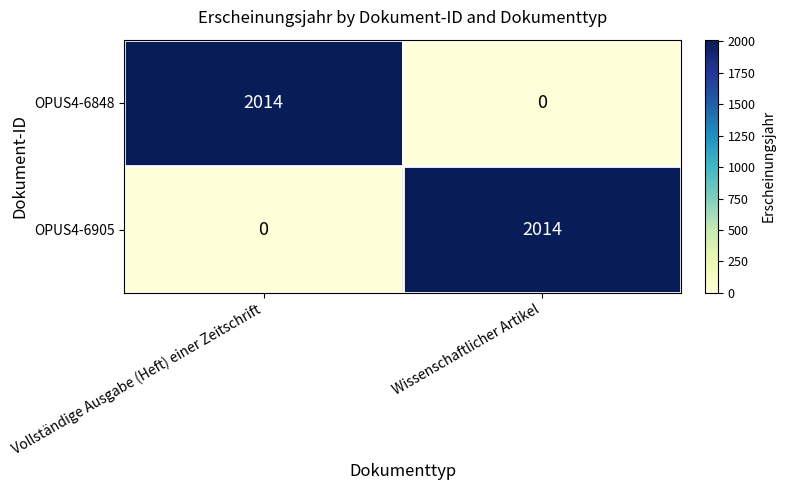

Is it true that OPUS4-6848 equals 2014 at Vollständige Ausgabe (Heft) einer Zeitschrift?

True